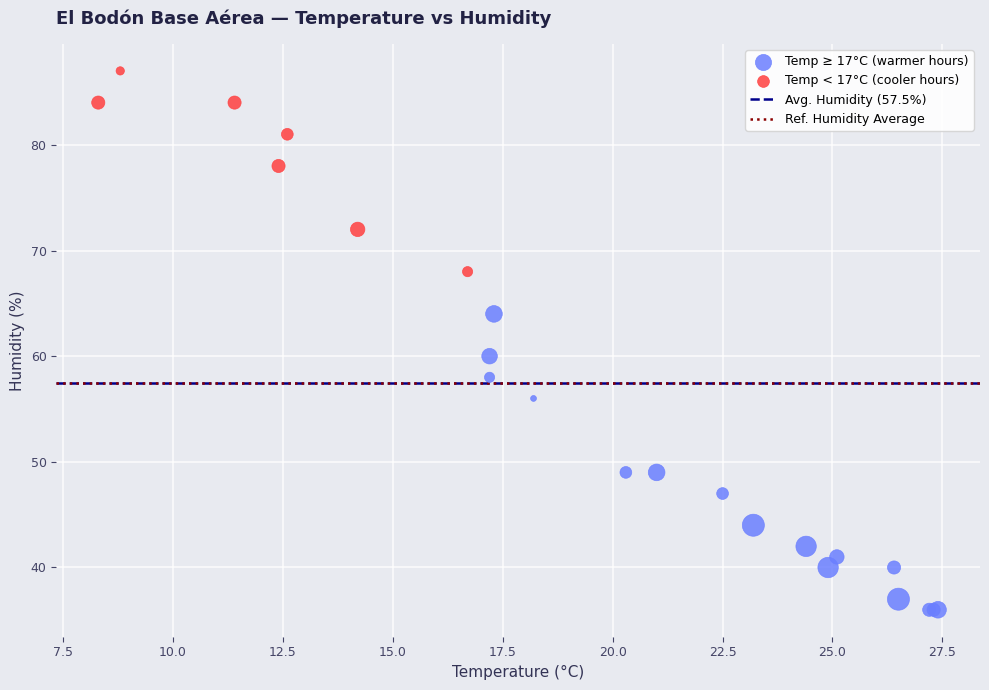

Which series contains the highest Y value?

Temp < 17°C (cooler hours)